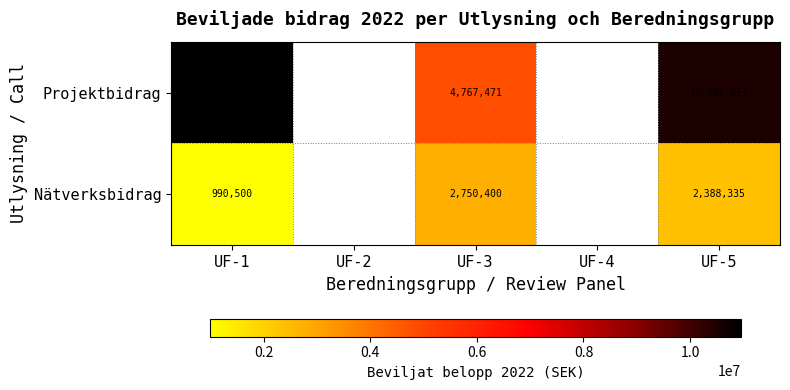

What is the difference between the Nätverksbidrag values at UF-3 and UF-5?

362065